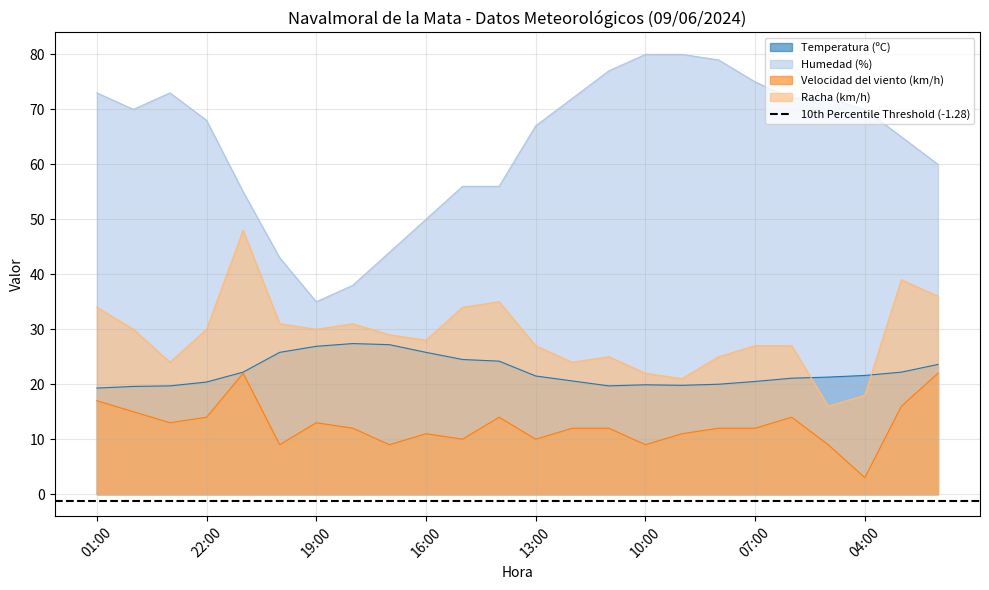

Between 06:00 and 16:00, which is larger?

16:00